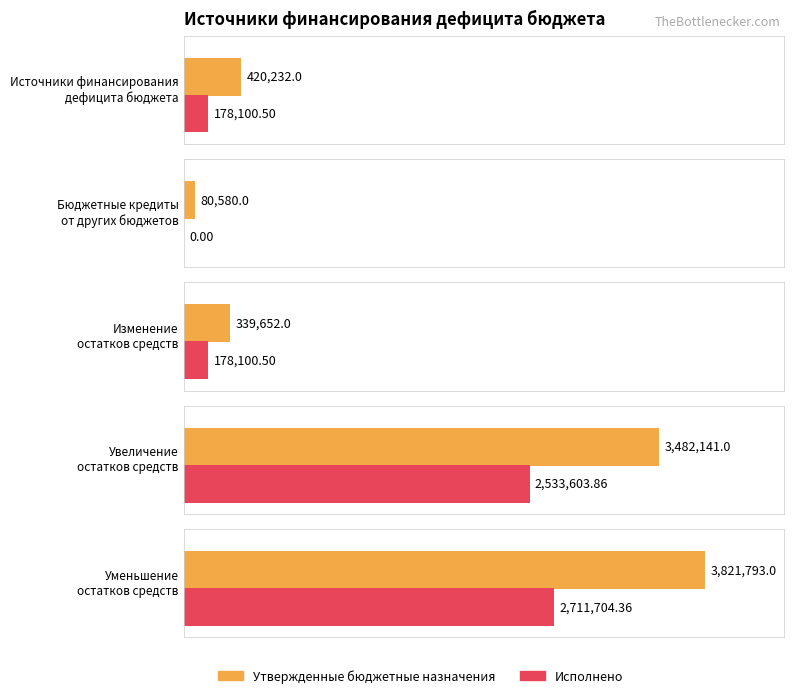

At which category is the sum across all series the highest?

Уменьшение
остатков средств